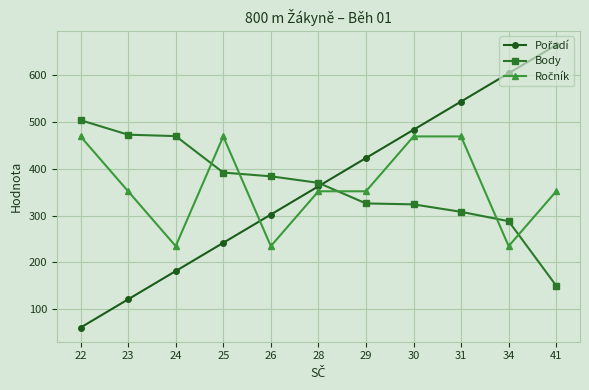

At which category is the sum across all series the highest?

31